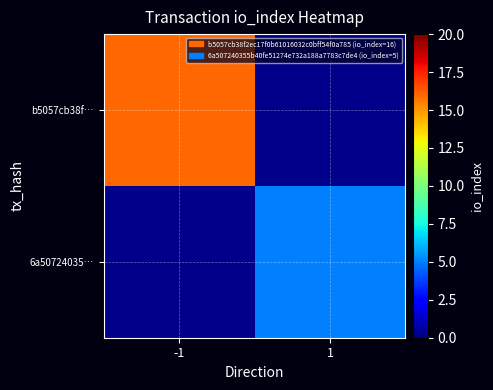

Which series has the largest range (max minus min)?

b5057cb38f…